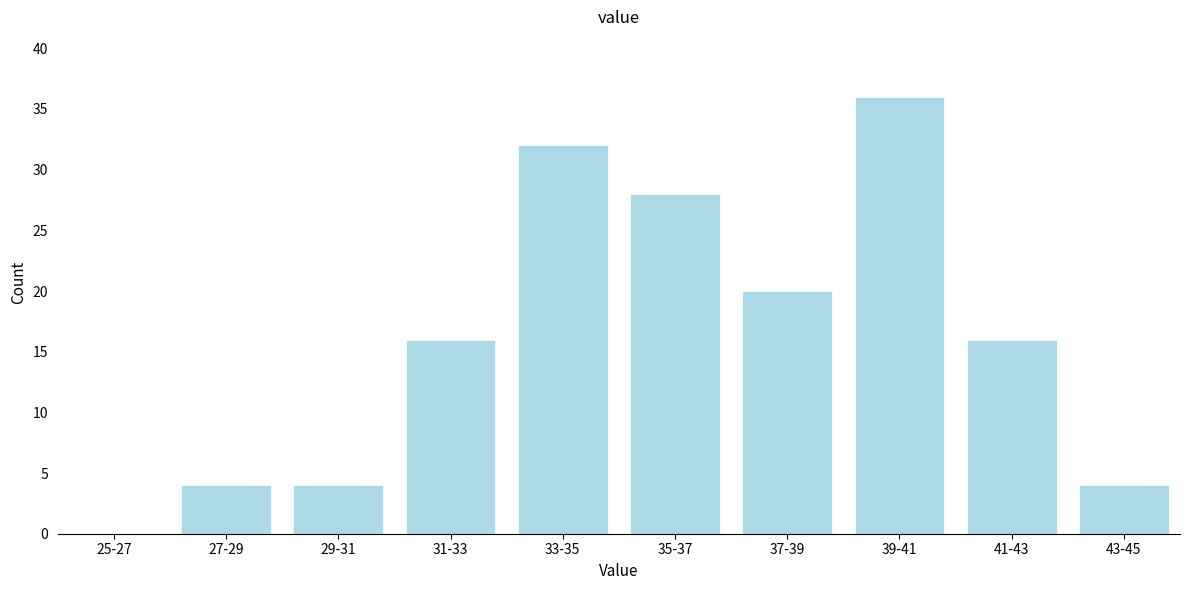

Reading left to right, transcribe all the data shown in this chart.

25-27=0	27-29=4	29-31=4	31-33=16	33-35=32	35-37=28	37-39=20	39-41=36	41-43=16	43-45=4